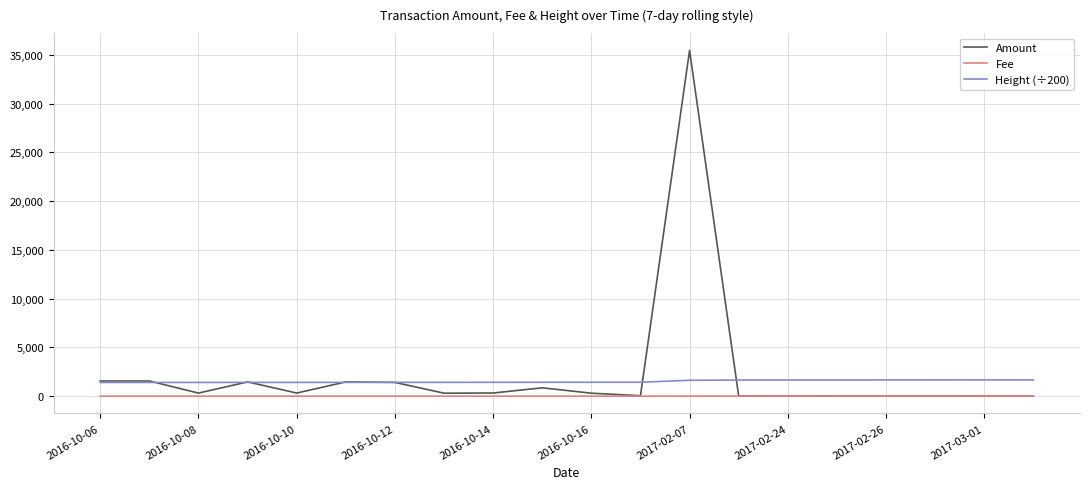

List the series in order of their peak value, lowest first.

Fee, Height (÷200), Amount